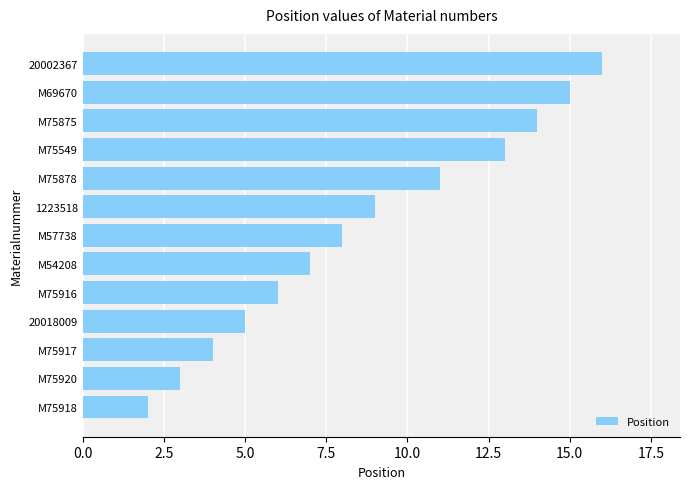

True or false: the data shows 8 at M57738.

True